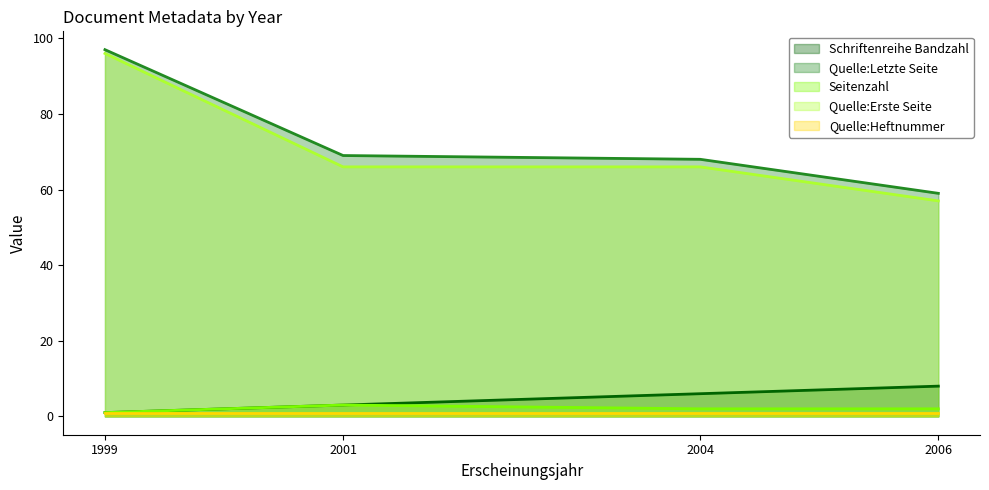

The Quelle:Erste Seite series shows 95 at 2001. True or false?

False